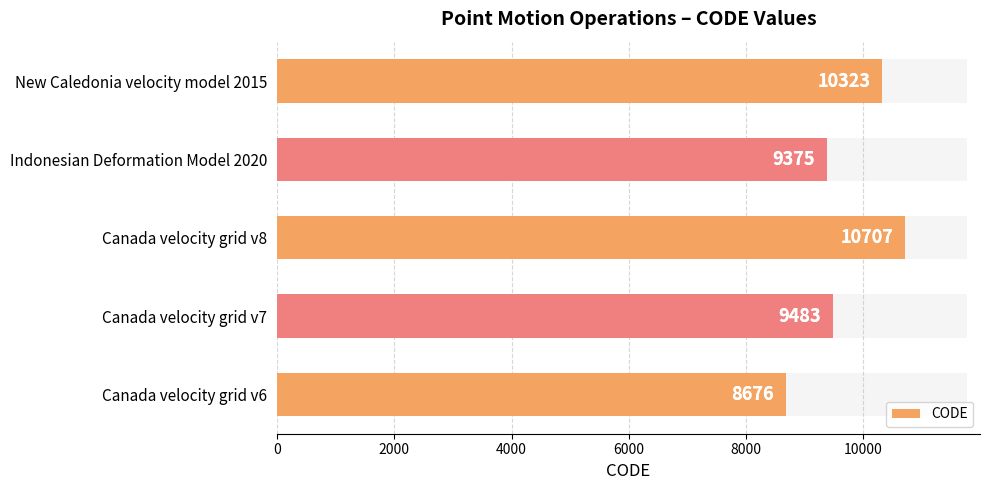

Reading right to left, transcribe all the data shown in this chart.

10323	9375	10707	9483	8676